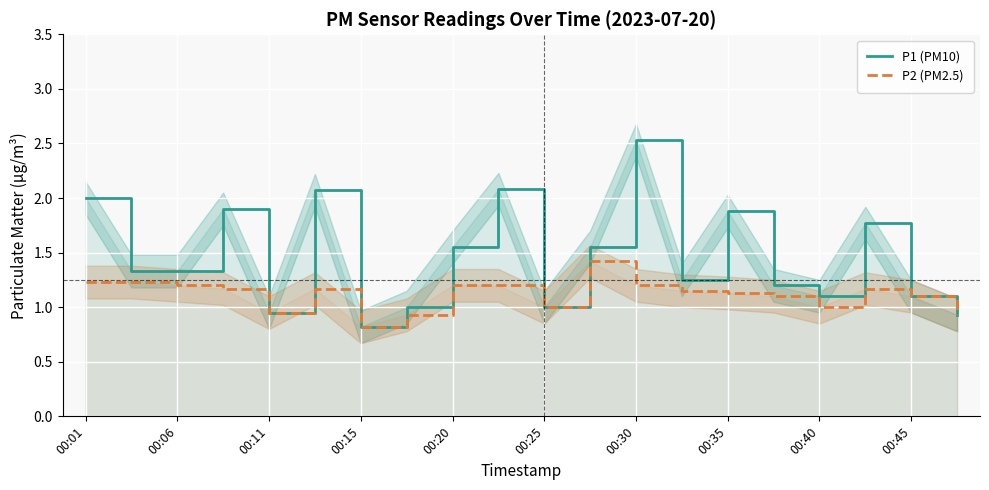

List the series in order of their peak value, lowest first.

P2 (PM2.5), P1 (PM10)